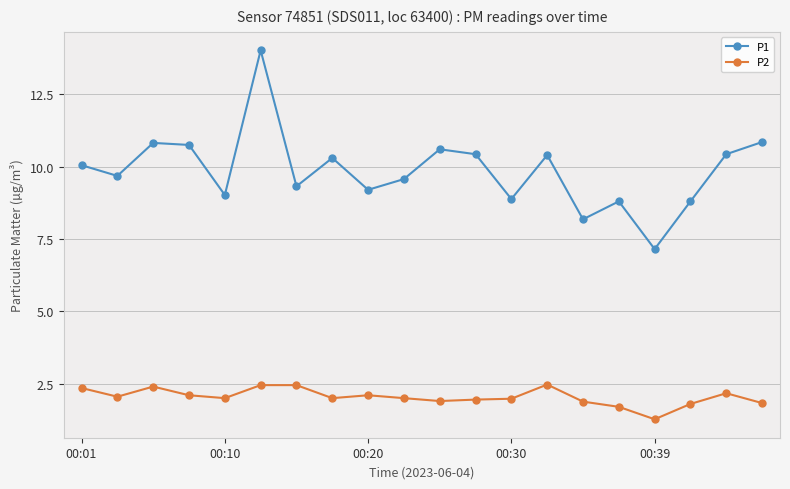

Which series has the largest total across all categories?

P1